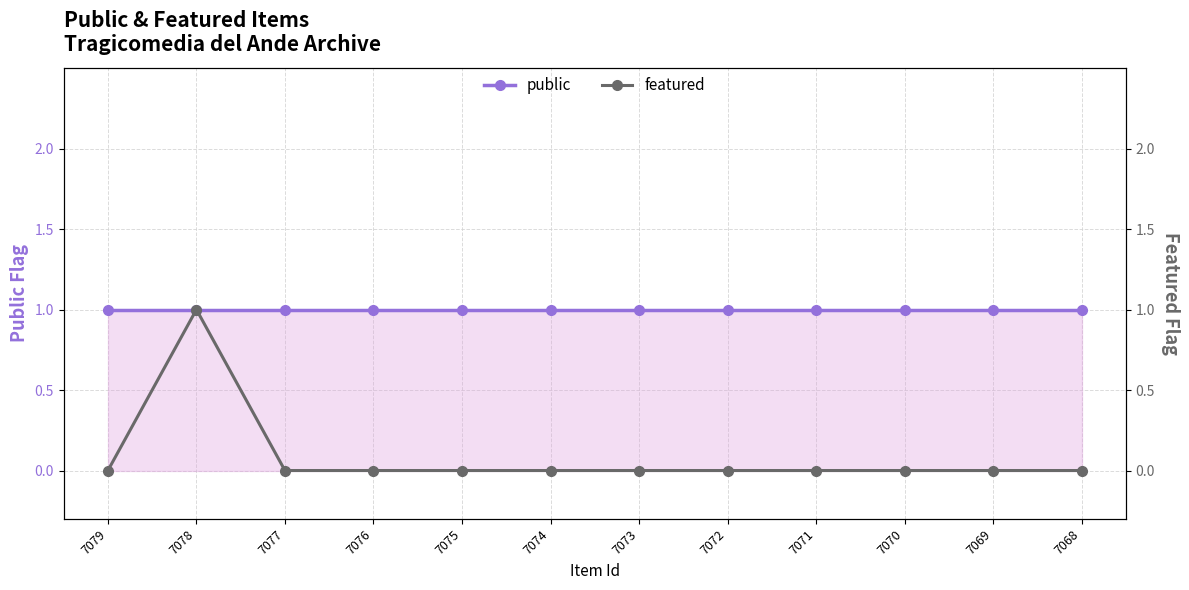

Reading left to right, extract all data points from this chart.

public: 7079=1	7078=1	7077=1	7076=1	7075=1	7074=1	7073=1	7072=1	7071=1	7070=1	7069=1	7068=1
featured: 7079=0	7078=1	7077=0	7076=0	7075=0	7074=0	7073=0	7072=0	7071=0	7070=0	7069=0	7068=0